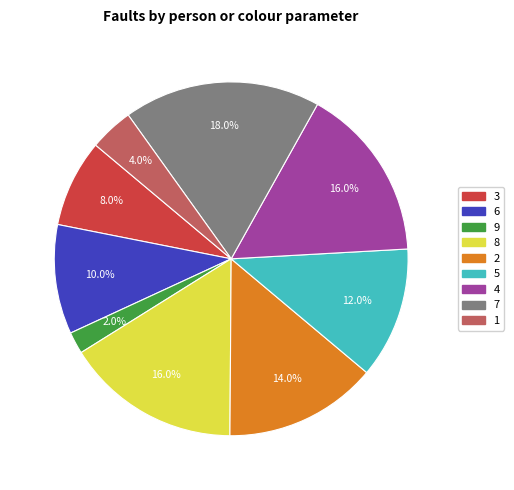

What is the total percentage of 3 and 6?

18.0%